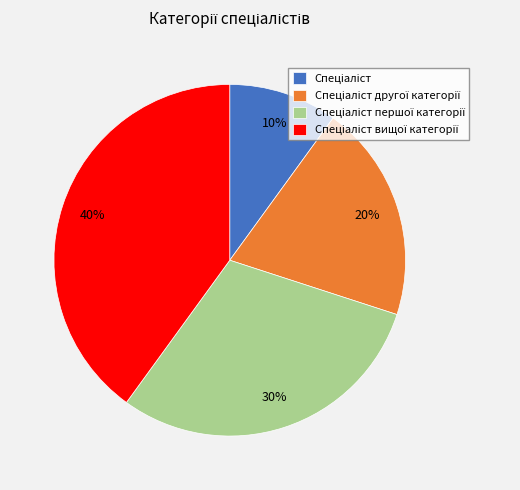

To the nearest percent, what is the difference between the largest and smallest slice percentages?

30%